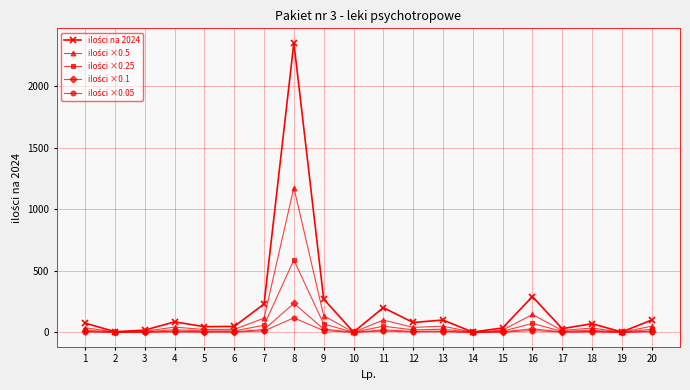

At which category is the sum across all series the highest?

8